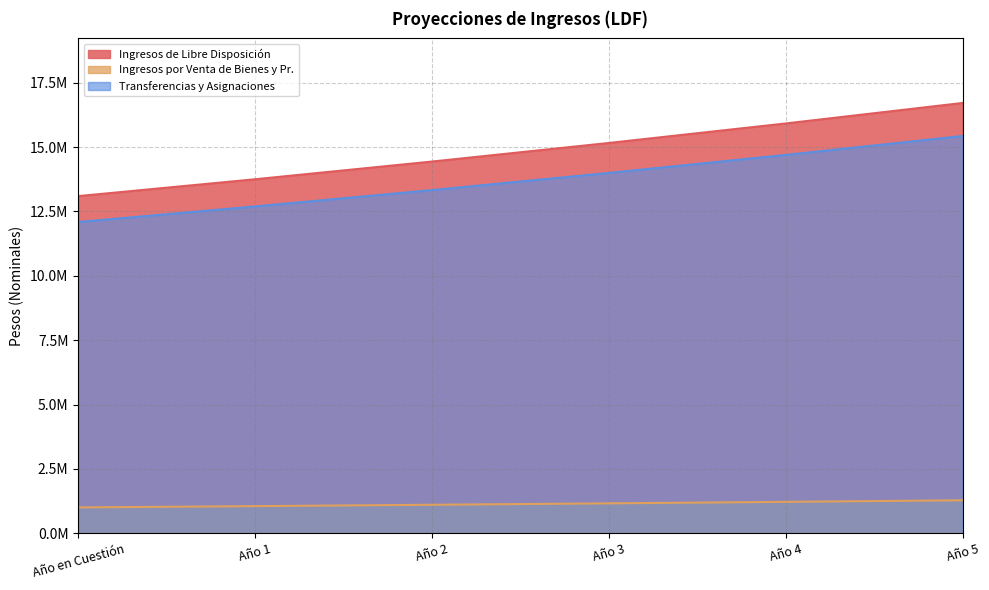

True or false: Ingresos de Libre Disposición and Ingresos por Venta de Bienes y Pr. cross at least once.

False